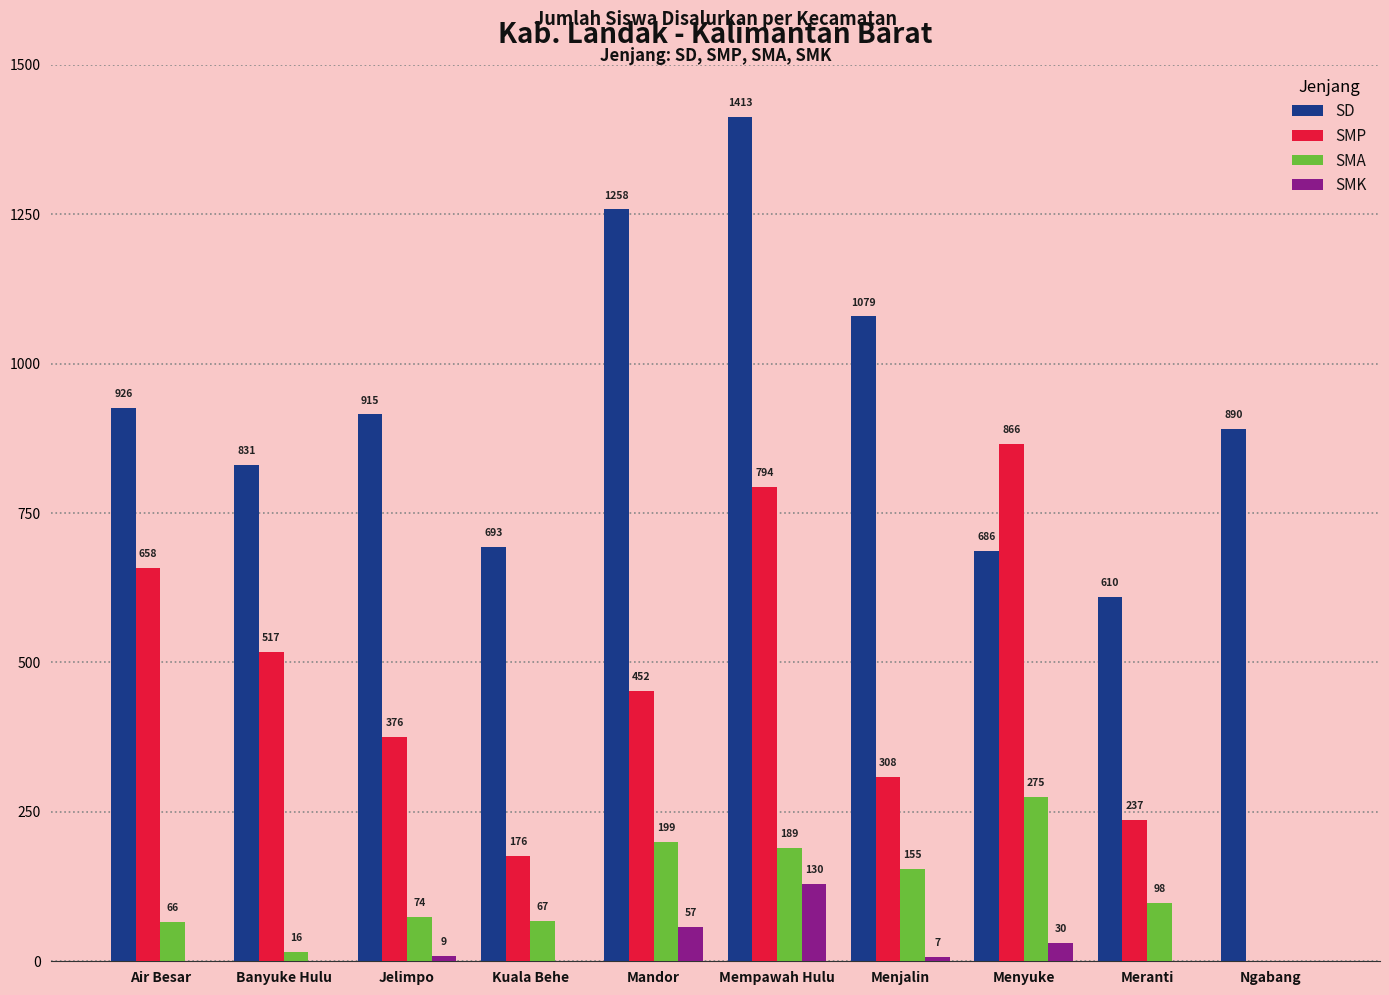

What is the sum of all SMA values?

1139